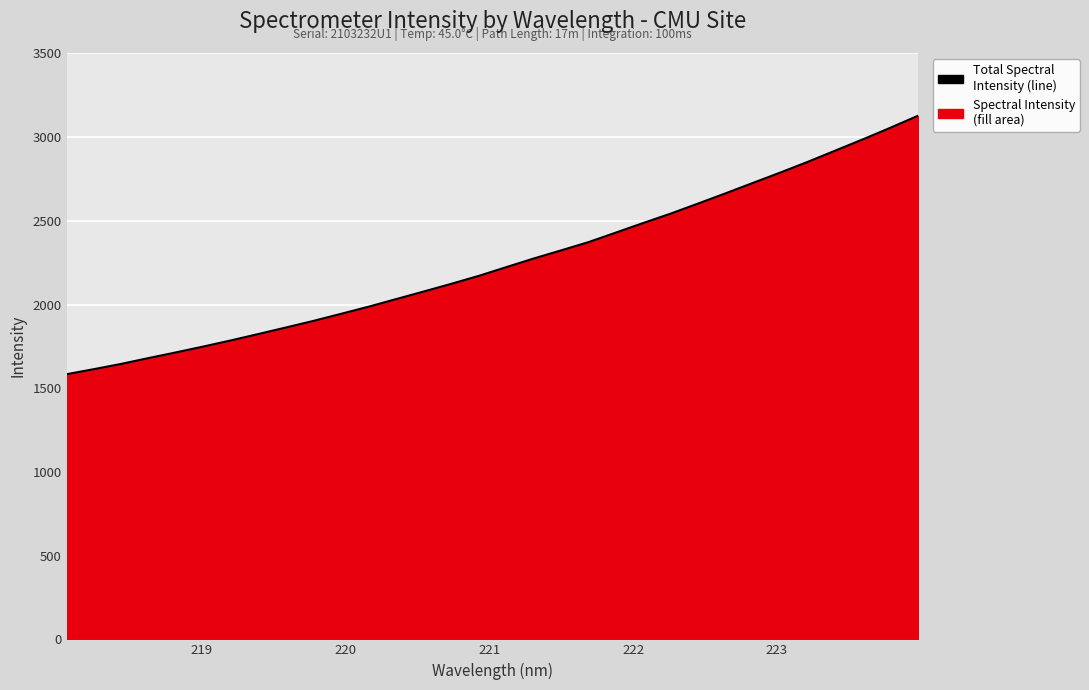

What is the difference between the maximum and minimum values?

1543.5